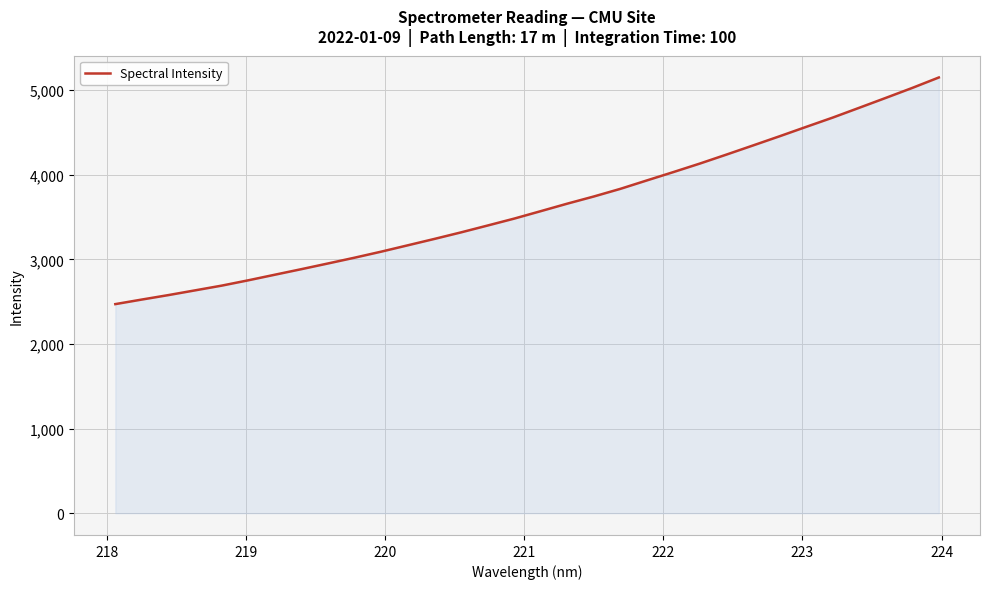

What is the maximum value shown in the chart?

5149.8